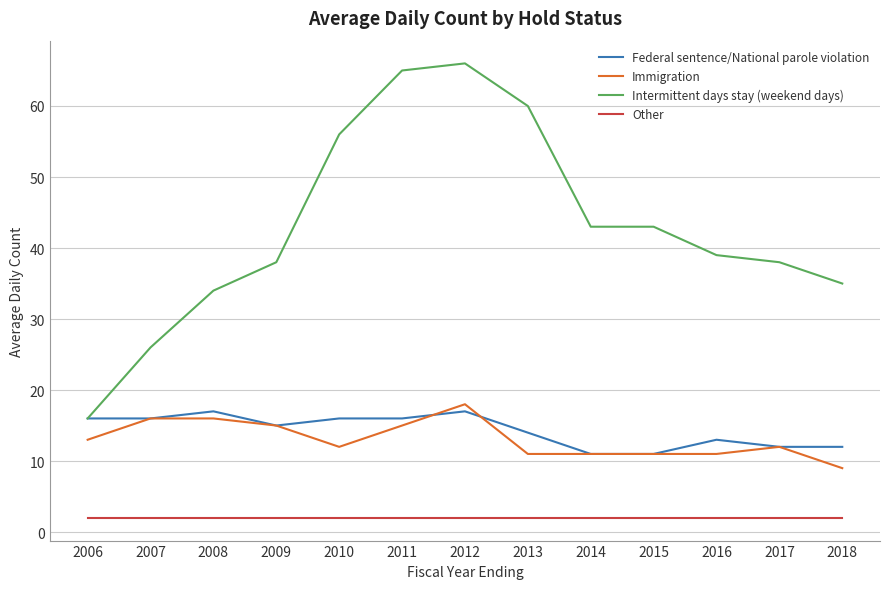

Is it true that Intermittent days stay (weekend days) equals 16 at 2006?

True